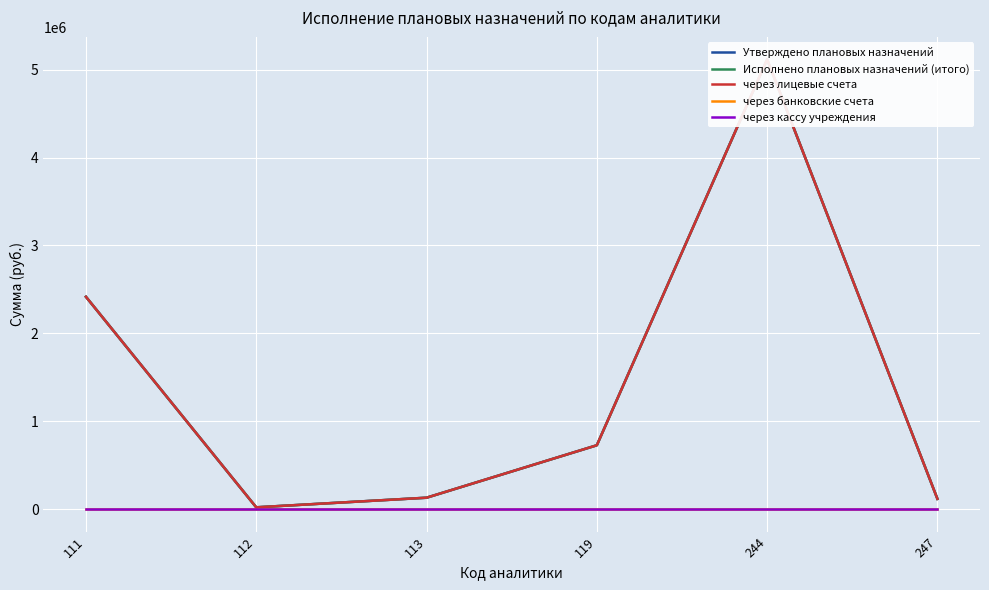

What is the spread (max minus min) of values at 113?

129120.6